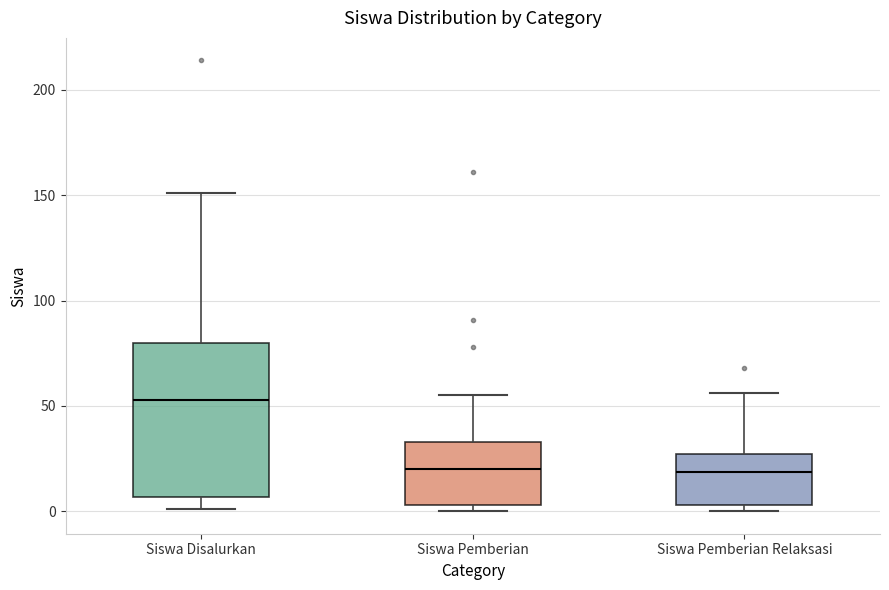

Comparing the boxes themselves (not the whiskers), which one is the tallest?

Siswa Disalurkan